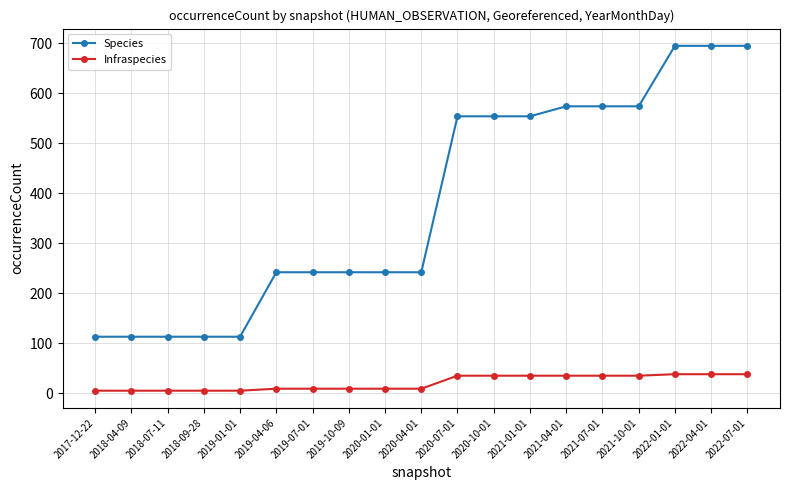

True or false: Infraspecies and Species intersect in this chart.

False